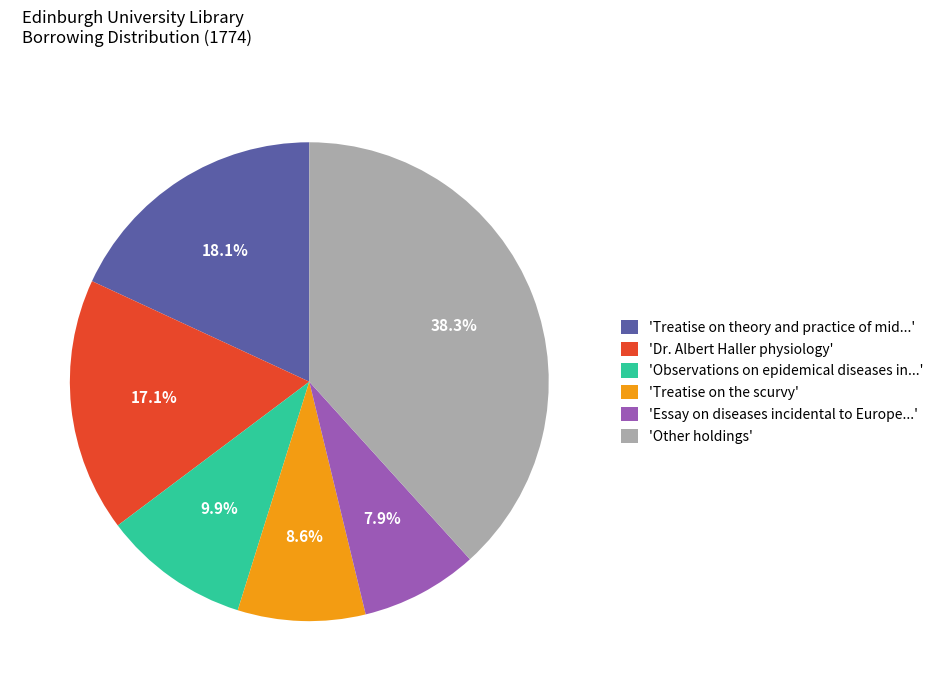

Which category has the biggest portion of the pie?

'Other holdings'